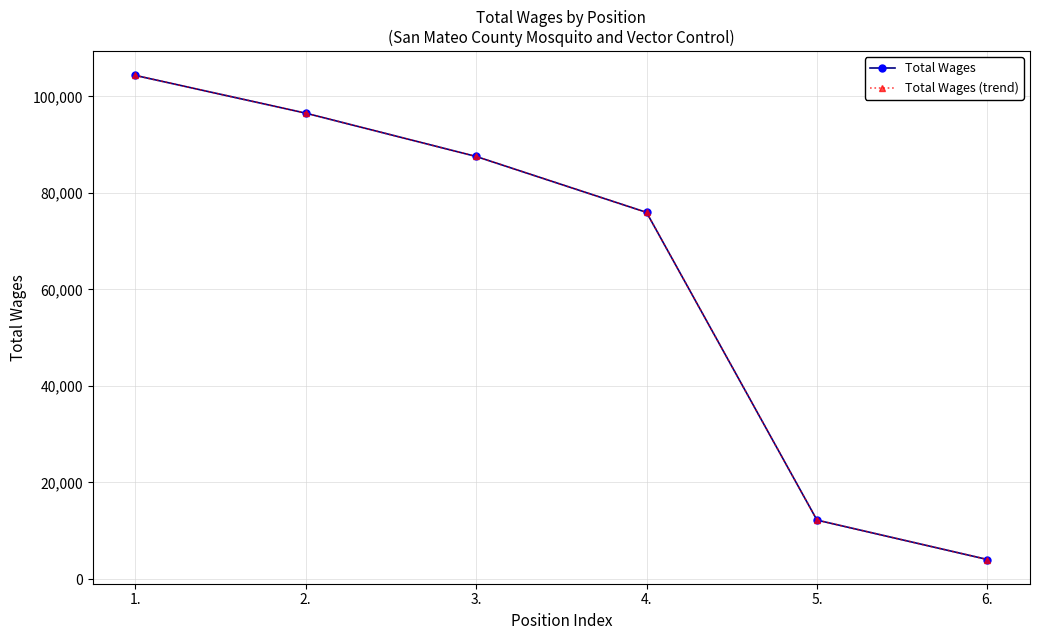

Reading left to right, what are all the values shown in this chart?

Total Wages: 1.=104338	2.=96519	3.=87545	4.=75958	5.=12214	6.=4044
Total Wages (trend): 1.=104338	2.=96519	3.=87545	4.=75958	5.=12214	6.=4044